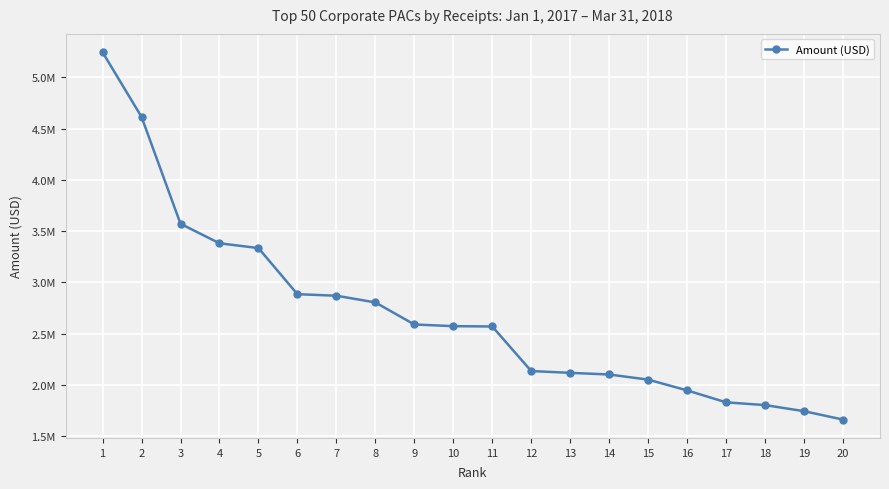

Is this an area chart (filled region under the line)?

No